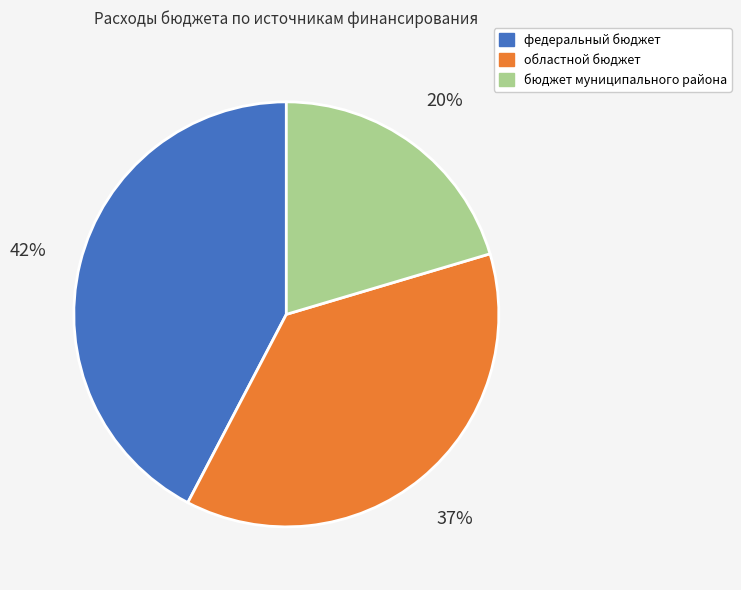

Which has a higher value, областной бюджет or федеральный бюджет?

федеральный бюджет